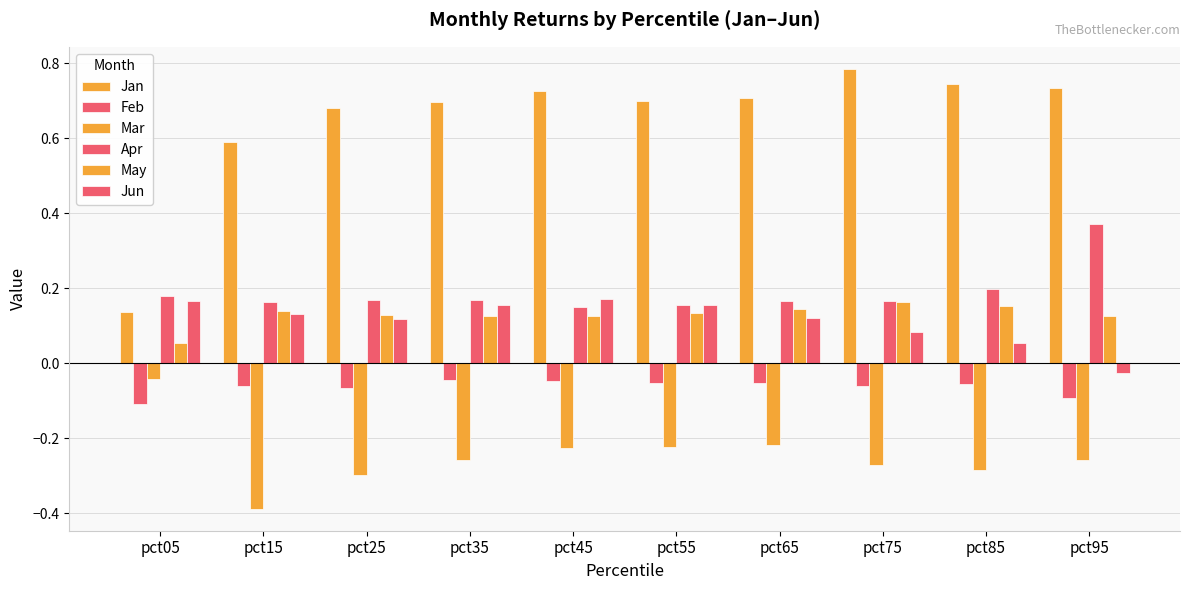

How many bars are there in each group?

6